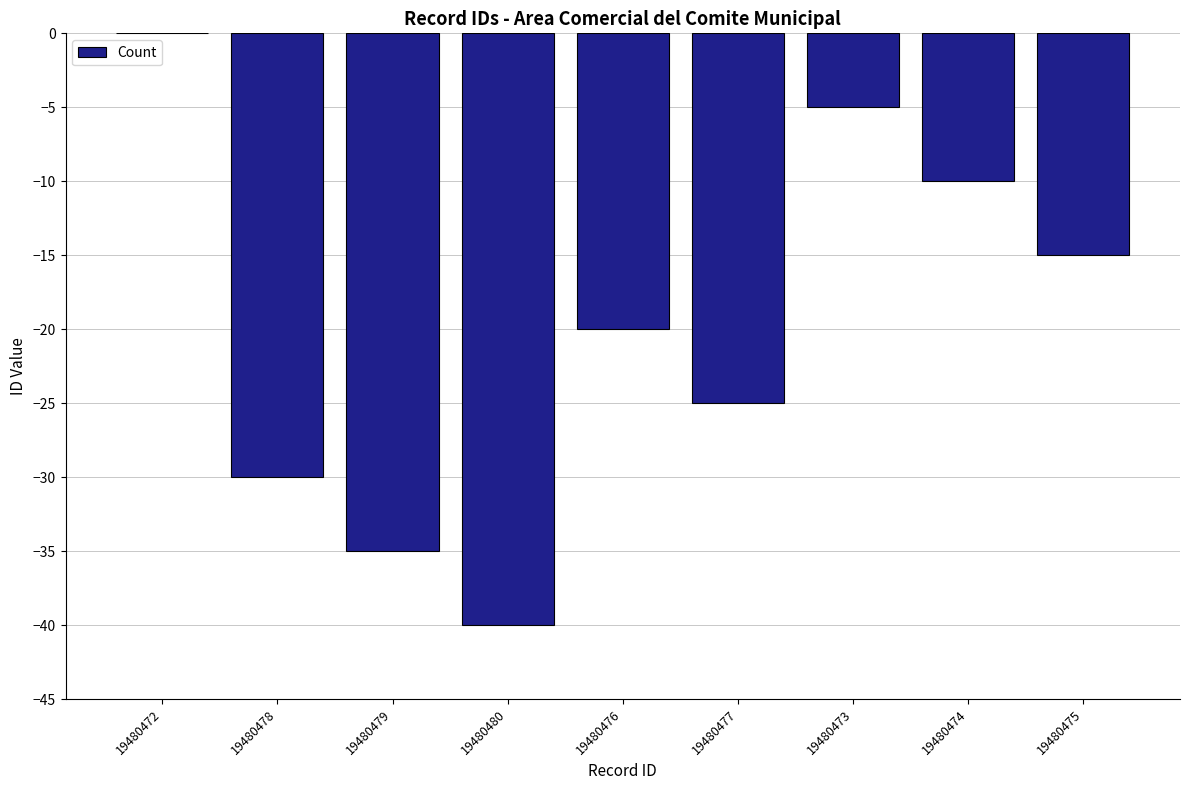

At which label does the data first exceed -20?

19480472